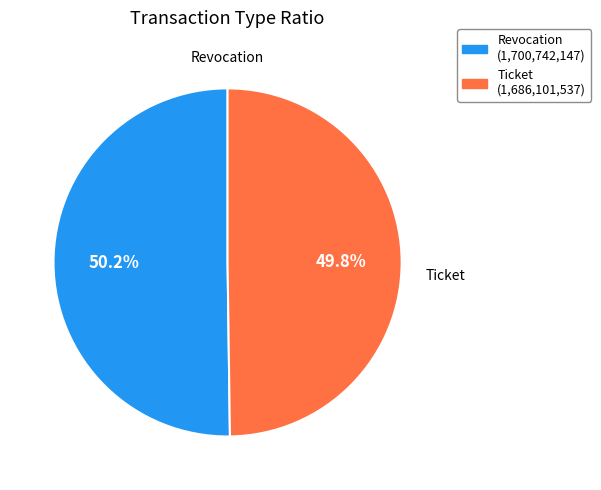

Is there any slice that represents more than half of the pie?

Yes